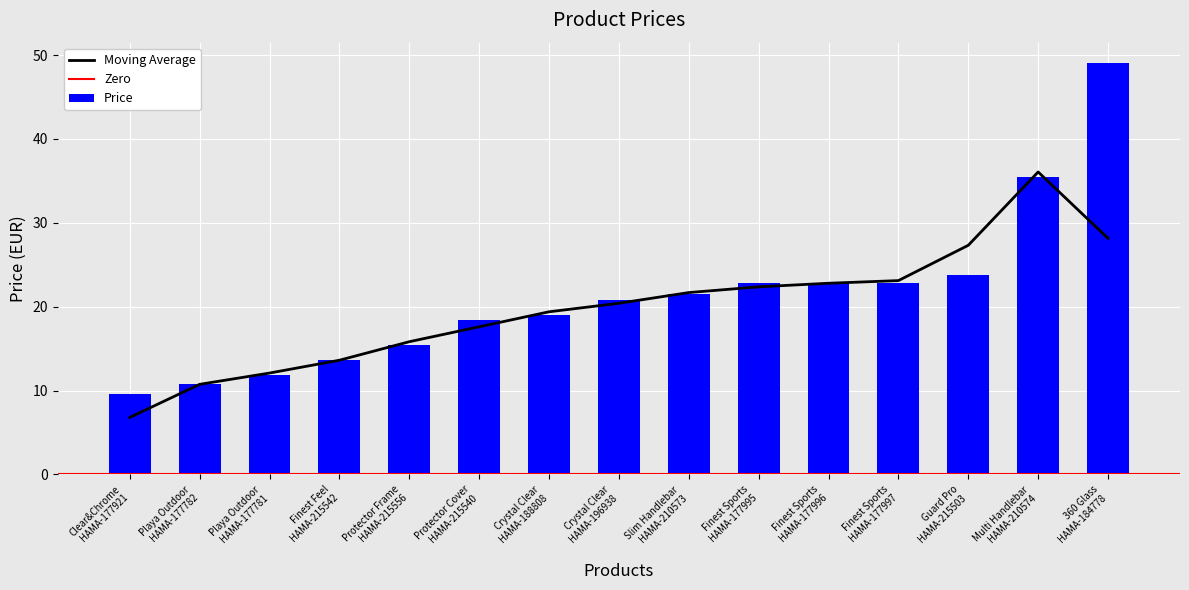

How many bars are there in total?

15